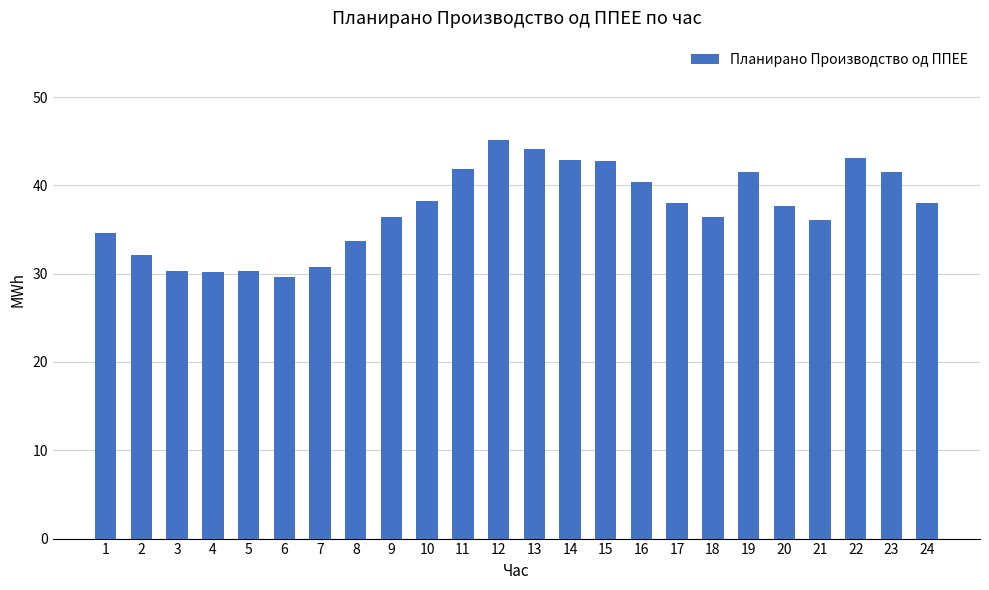

True or false: the data shows 41.8 at 11.

True